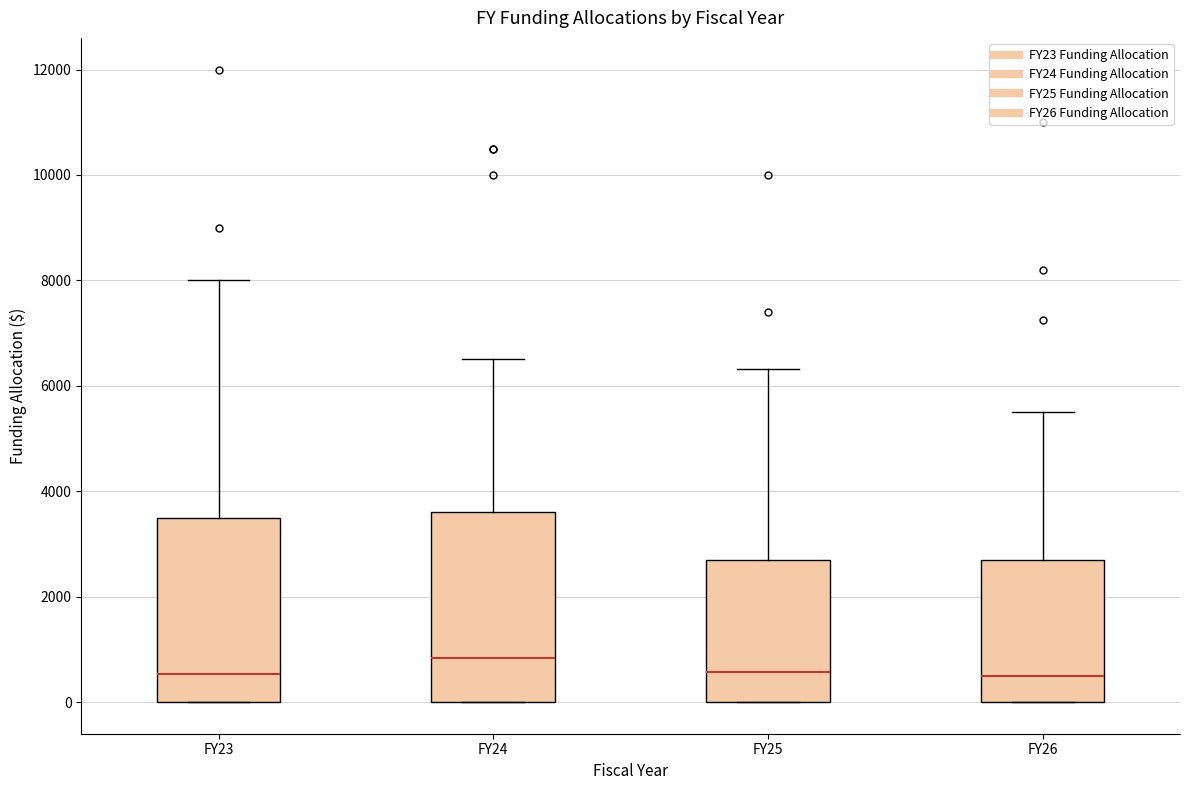

Reading left to right, transcribe this box plot: for each box, give where its median line is, the range the box spans, and where its two whiskers end, as read against the y-axis. The values are not printed on the chart, so give them approximately, as read against the axis.

FY23: median 600, box 0 to 3600, whiskers 0 to 8000
FY24: median 800, box 0 to 3600, whiskers 0 to 6600
FY25: median 600, box 0 to 2800, whiskers 0 to 6400
FY26: median 600, box 0 to 2800, whiskers 0 to 5600